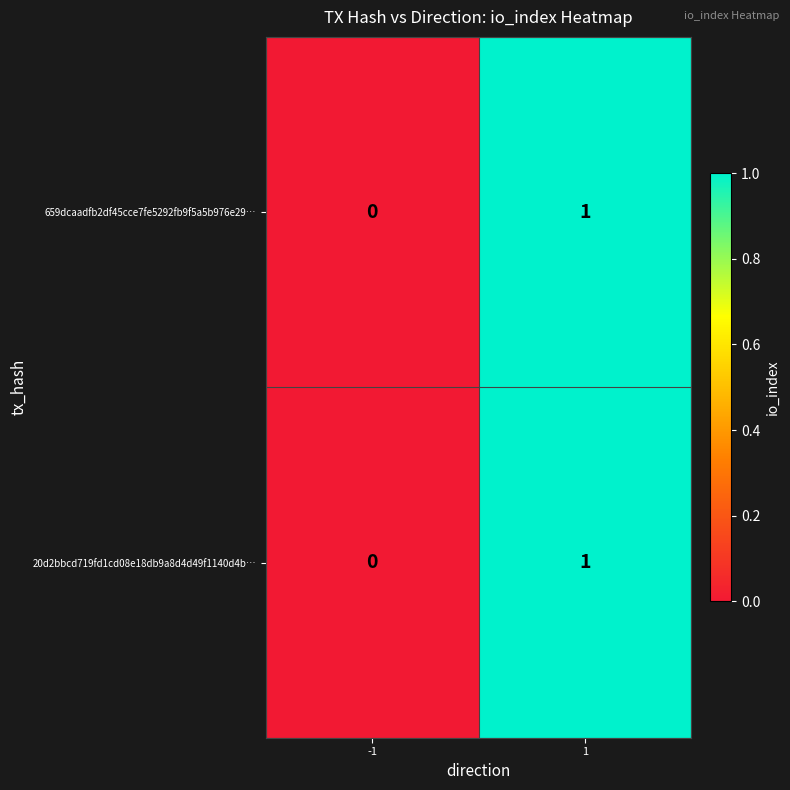

The value of 20d2bbcd719fd1cd08e18db9a8d4d49f1140d4b… at 1 is 1. True or false?

True